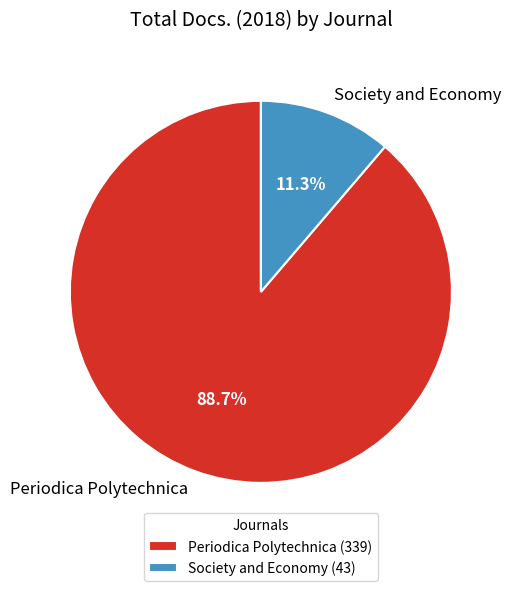

Rank the categories by value from highest to lowest.

Periodica Polytechnica, Society and Economy